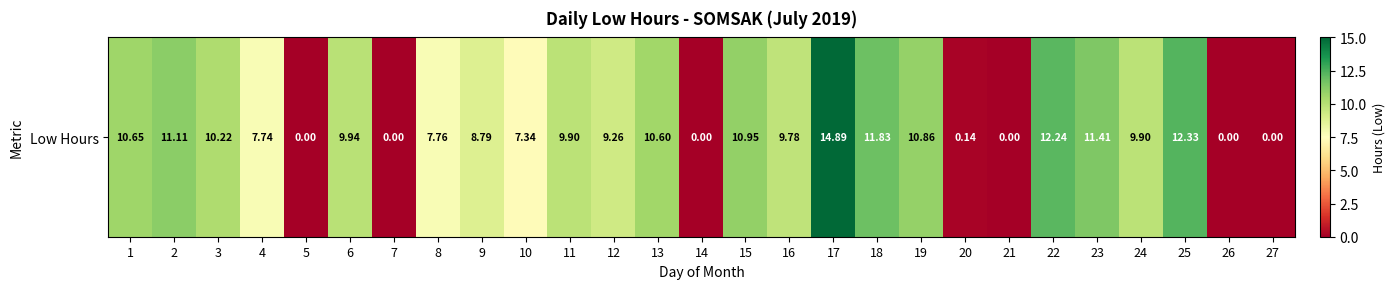

How many values are above zero?

21